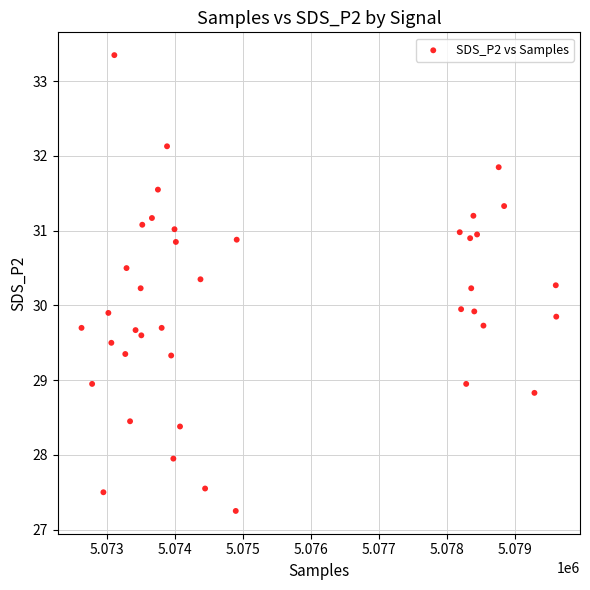

What is the range of X values (max minus min)?

6984.0